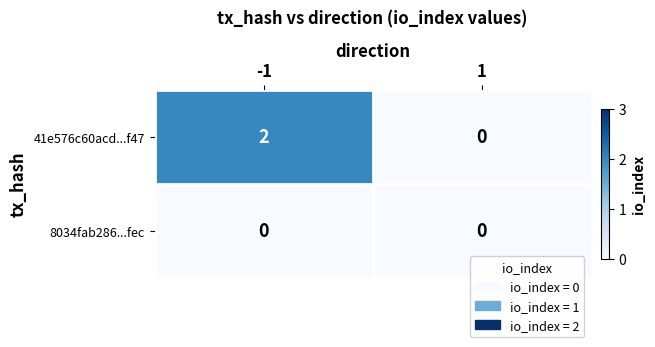

Is it true that 8034fab286...fec equals 0 at -1?

True